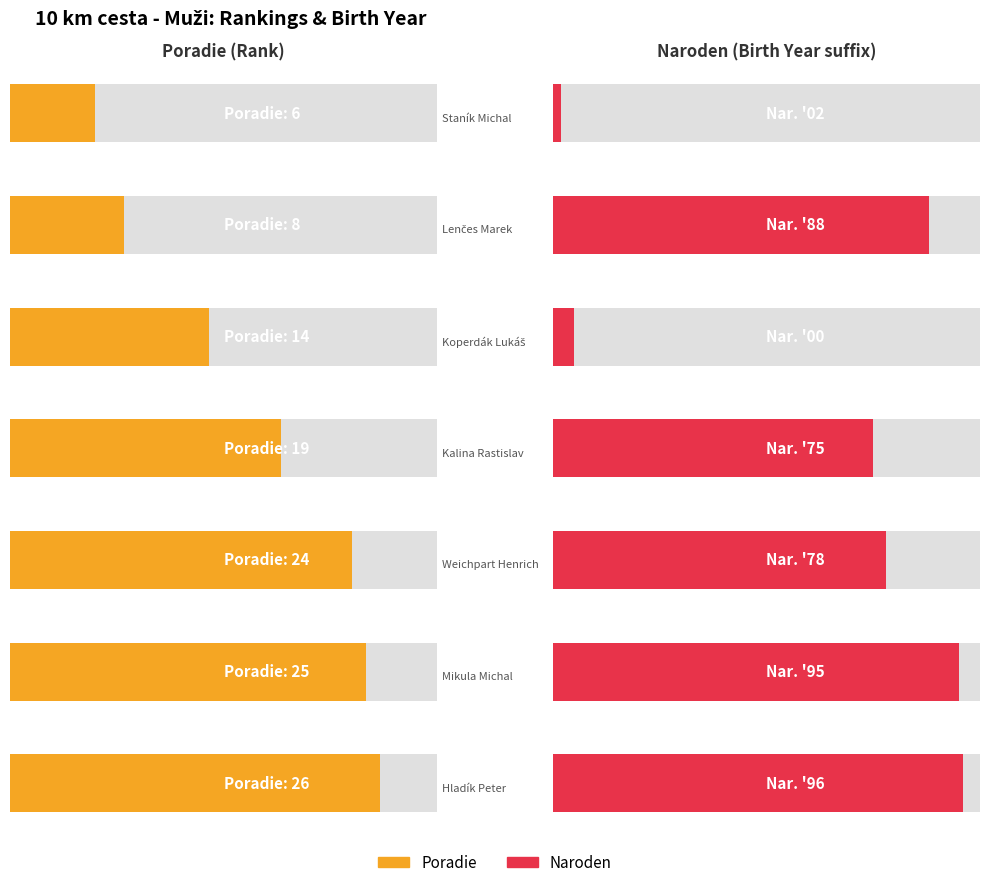

Reading left to right, what are all the values shown in this chart?

Poradie: 6	8	14	19	24	25	26
Naroden: 2	88	0	75	78	95	96